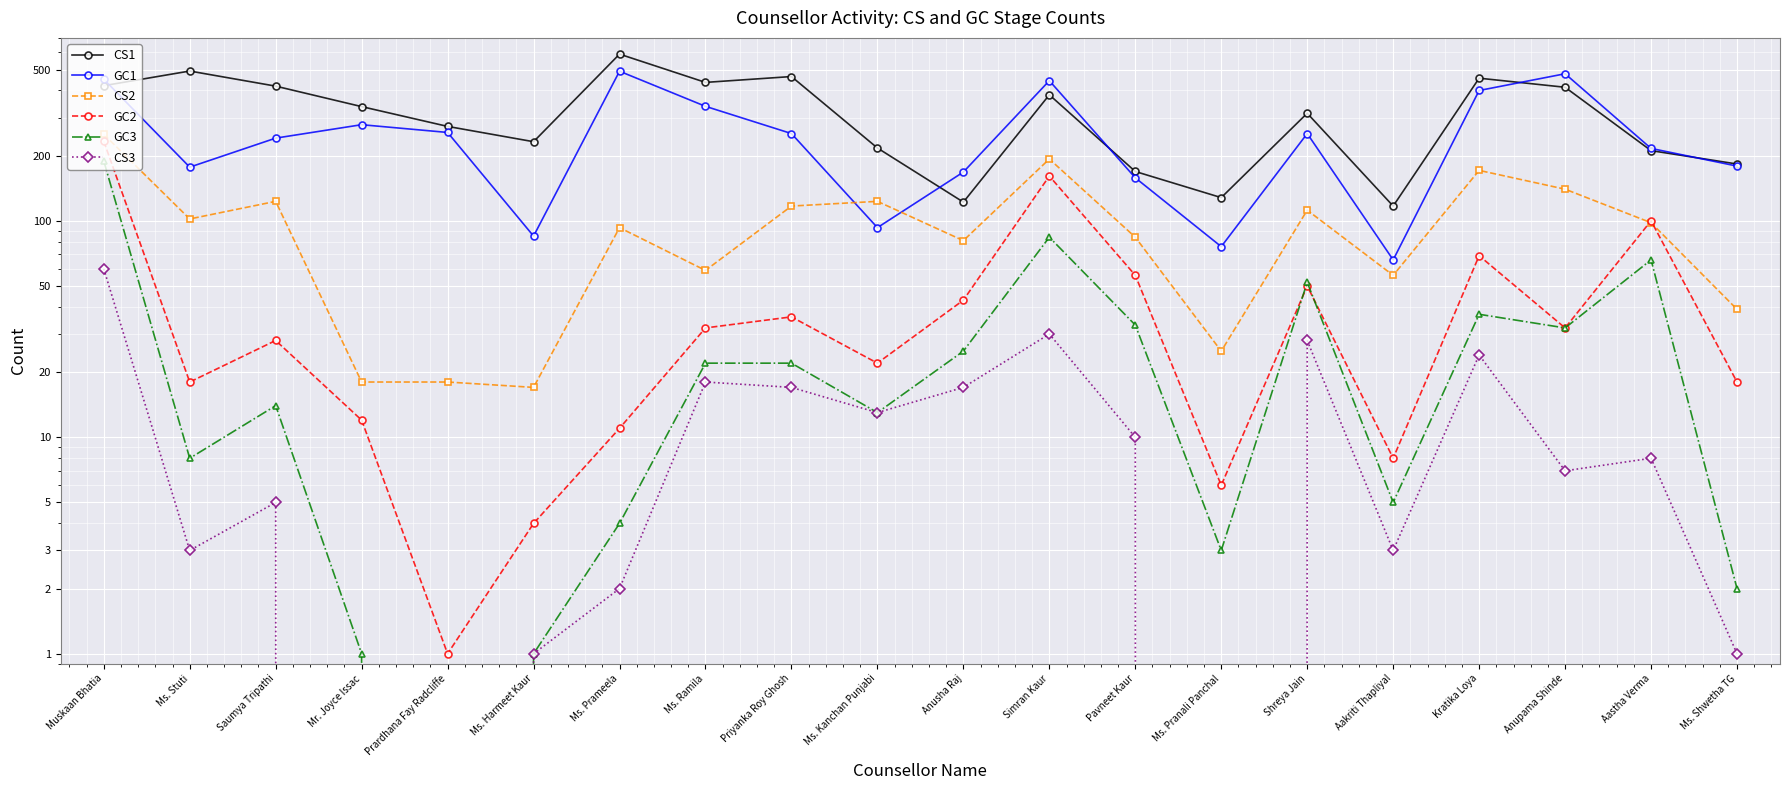

True or false: GC3 has a value of 9 at Ms. Ramila.

False